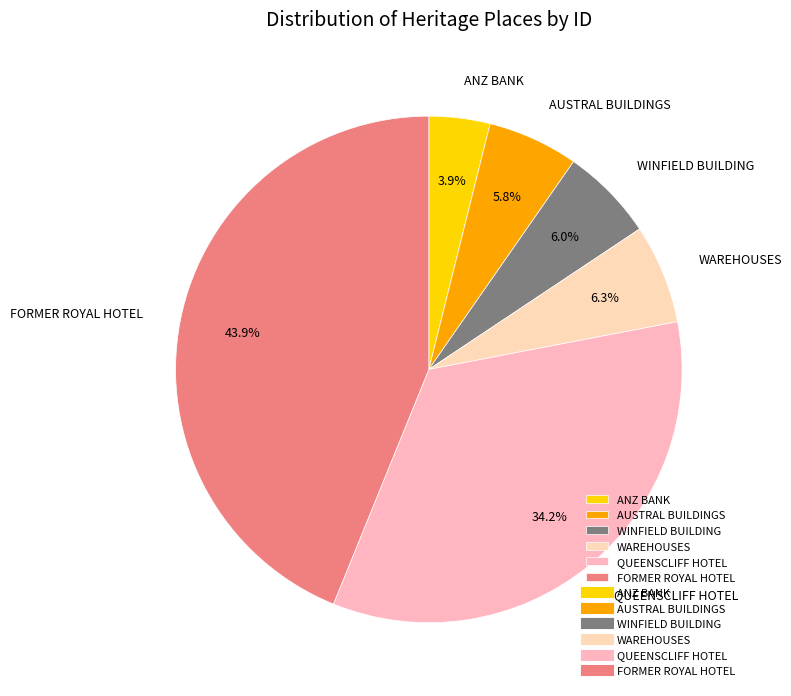

Does any single category account for the majority?

No